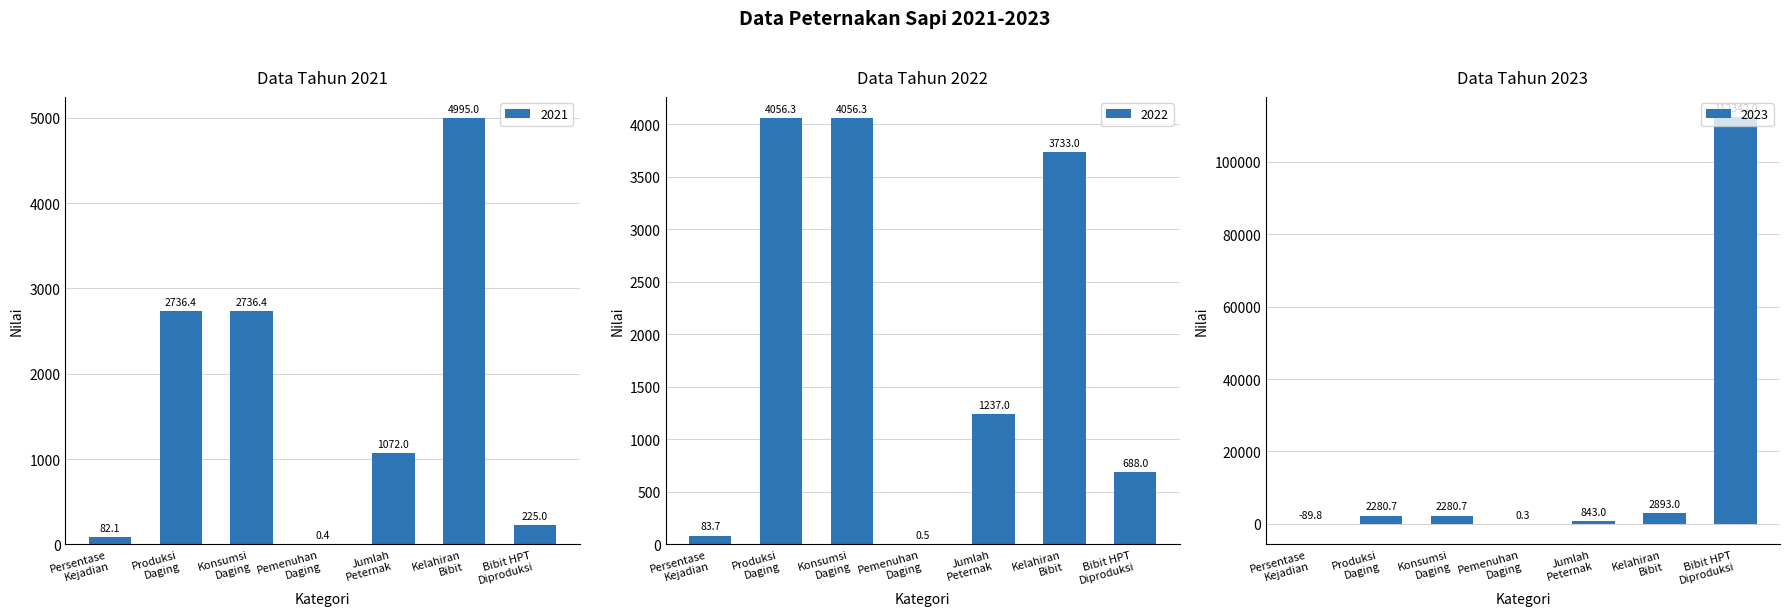

How many data points in 2021 are above 1072?

3